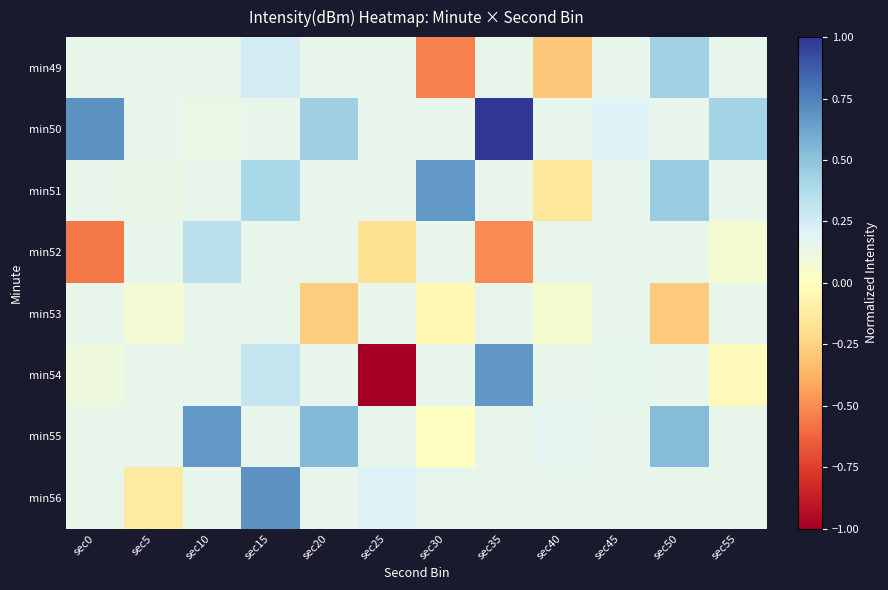

At which category is the sum across all series the highest?

sec15